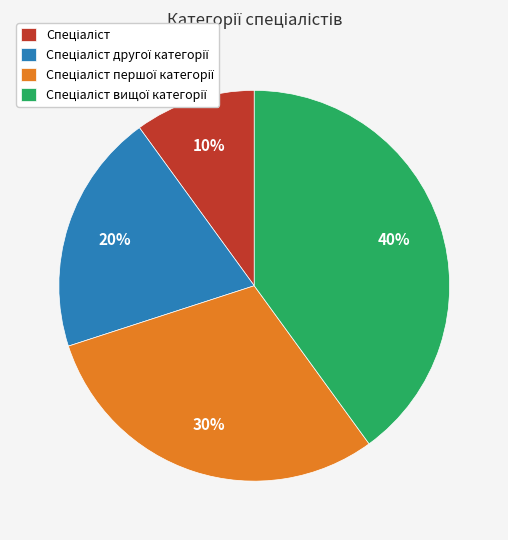

To the nearest percent, what is the difference between the largest and smallest slice percentages?

30%